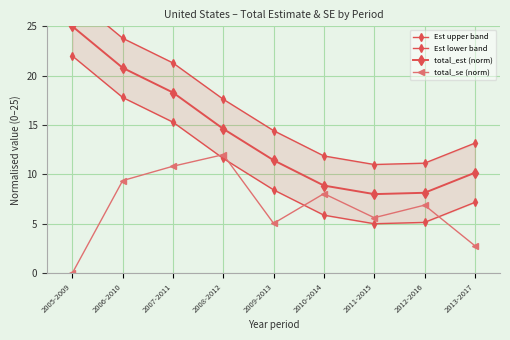

Where is total_se (norm) nearest to the value 6?

2011-2015